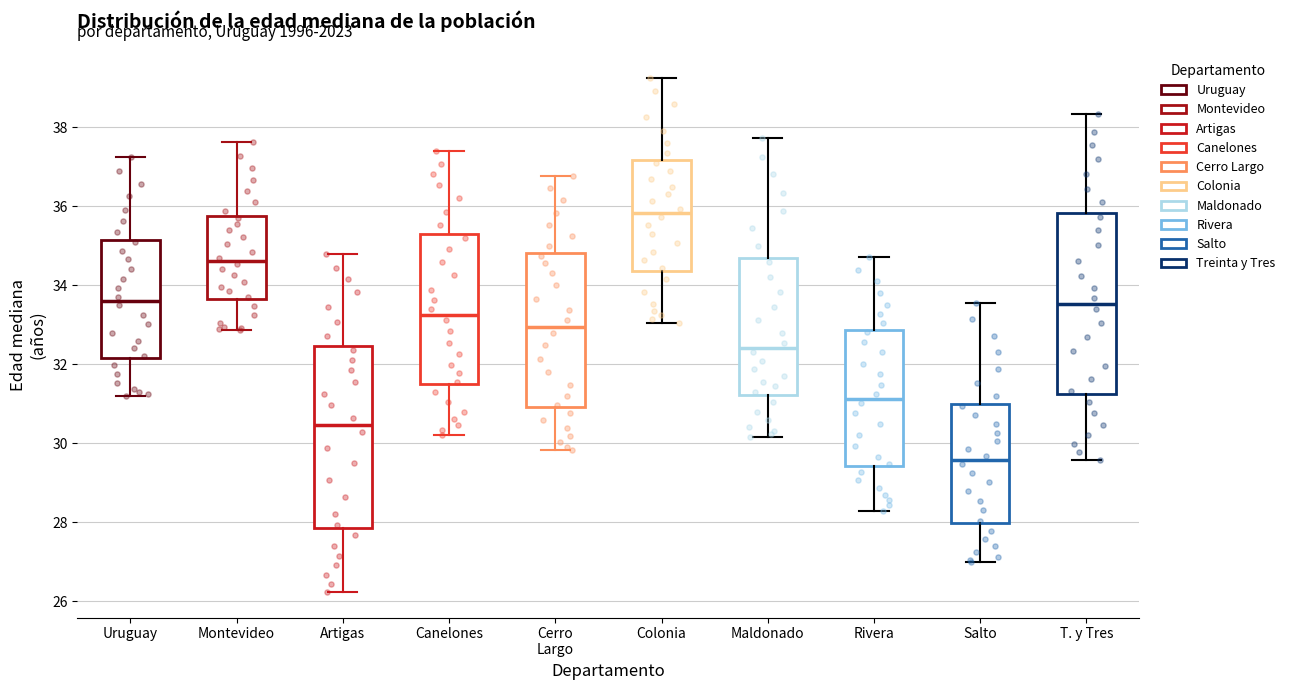

Which box has the lowest median line?

Salto